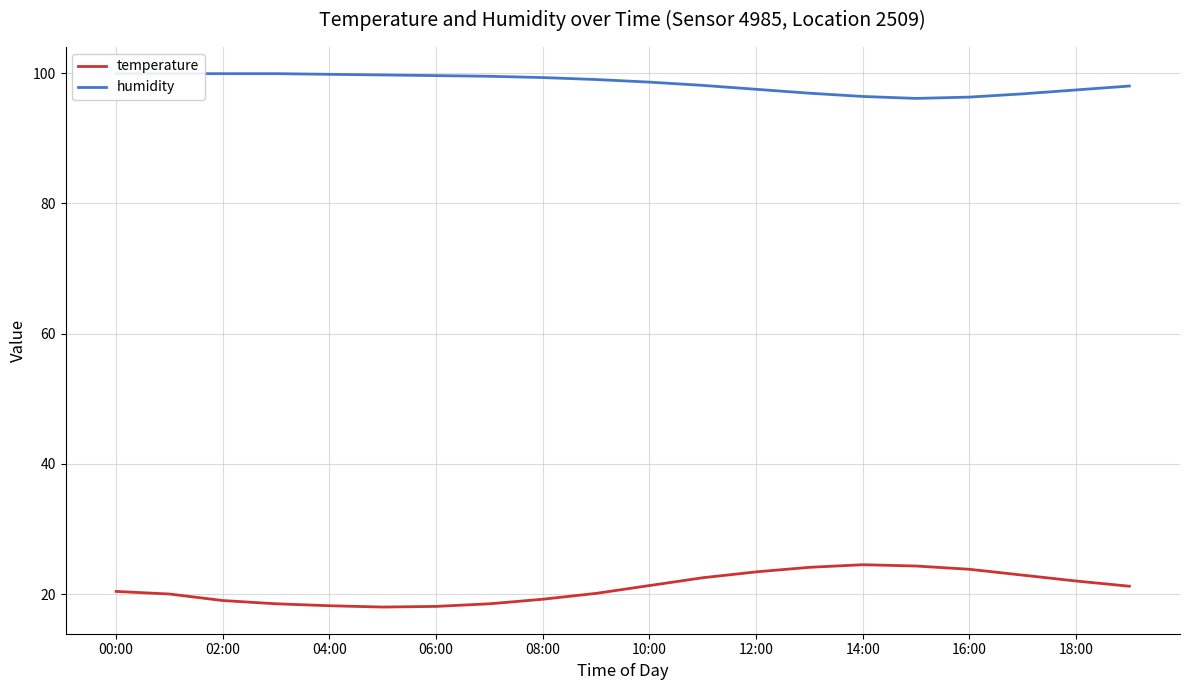

The value of humidity at 00:00 is 99.9. True or false?

True